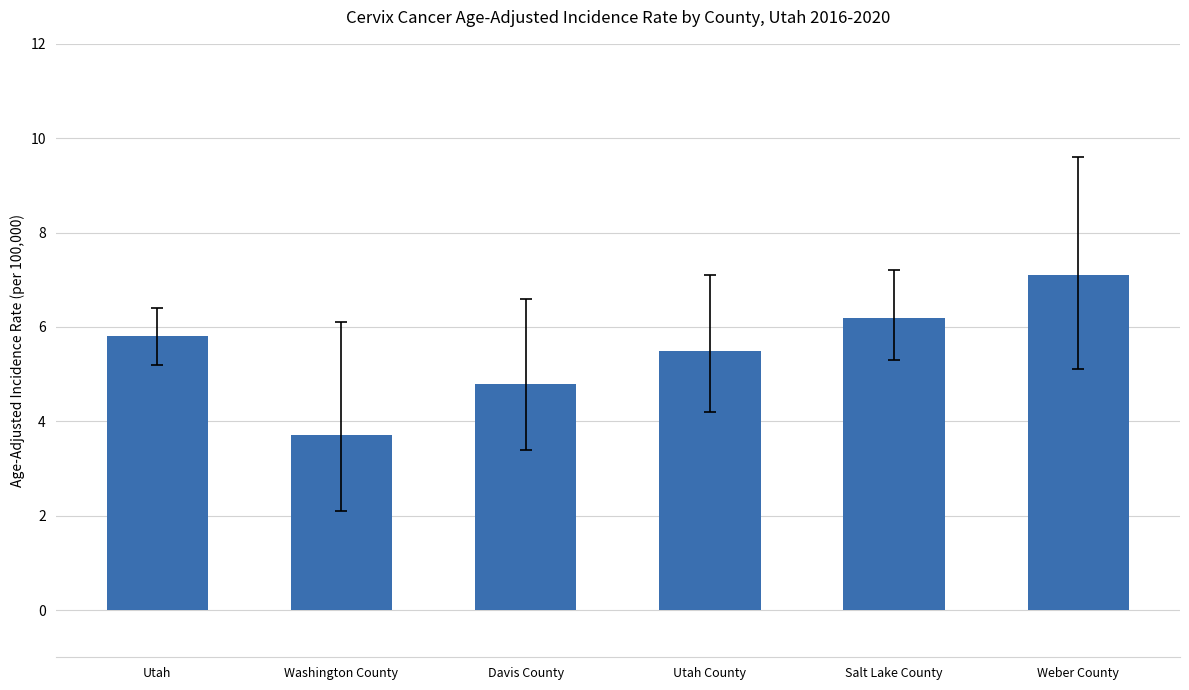

What is the label of the 1st bar from the right?

Weber County